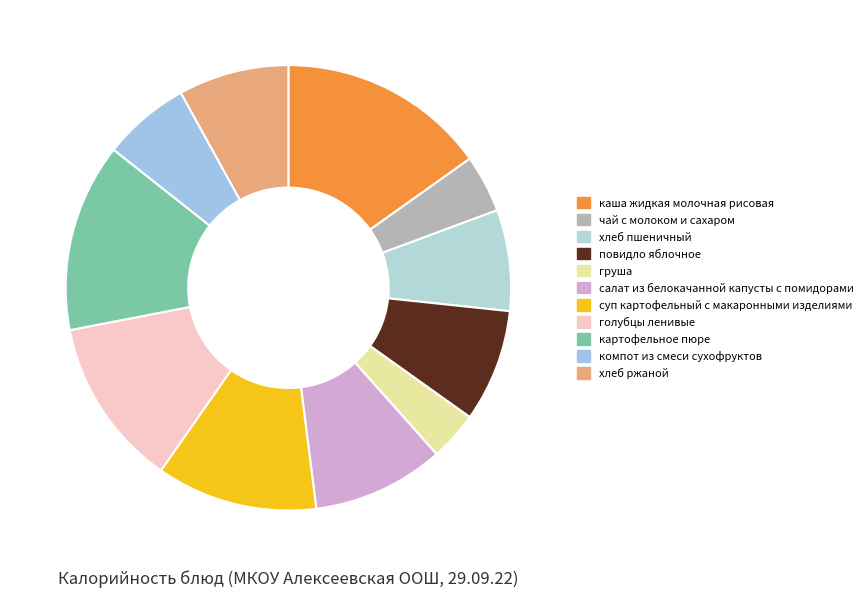

Is it true that хлеб пшеничный is 7% of the pie?

True